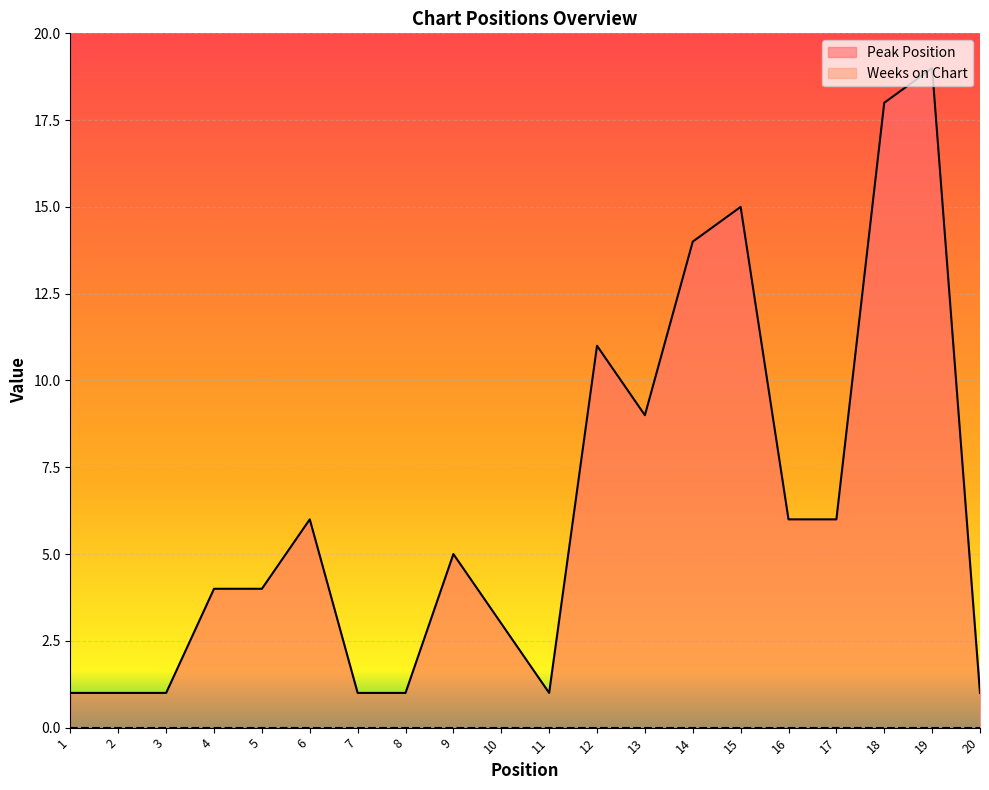

Approximately how many times larger is the value at 9 compared to 1?

5.0